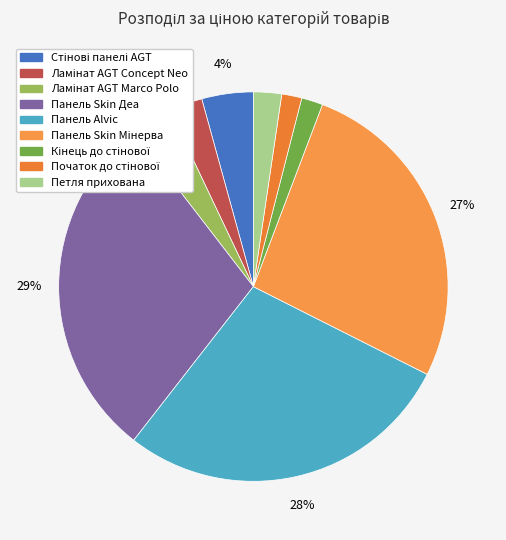

Is it true that Панель Alvic is 28% of the pie?

True